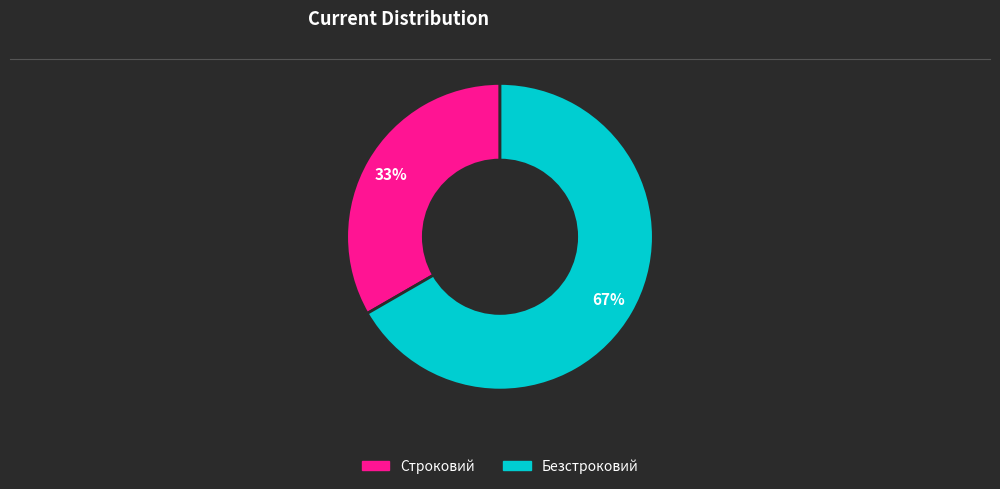

True or false: Строковий accounts for 33% of the total.

True